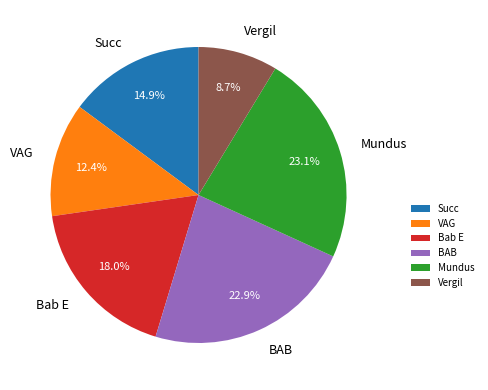

Which slice is the smallest?

Vergil